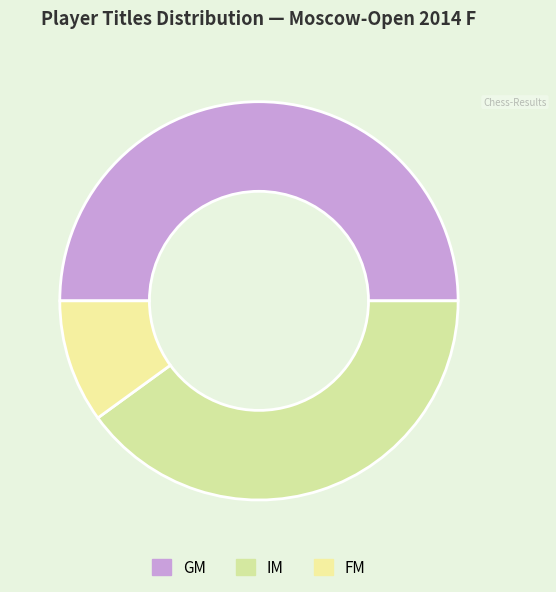

How many segments does this pie chart have?

3